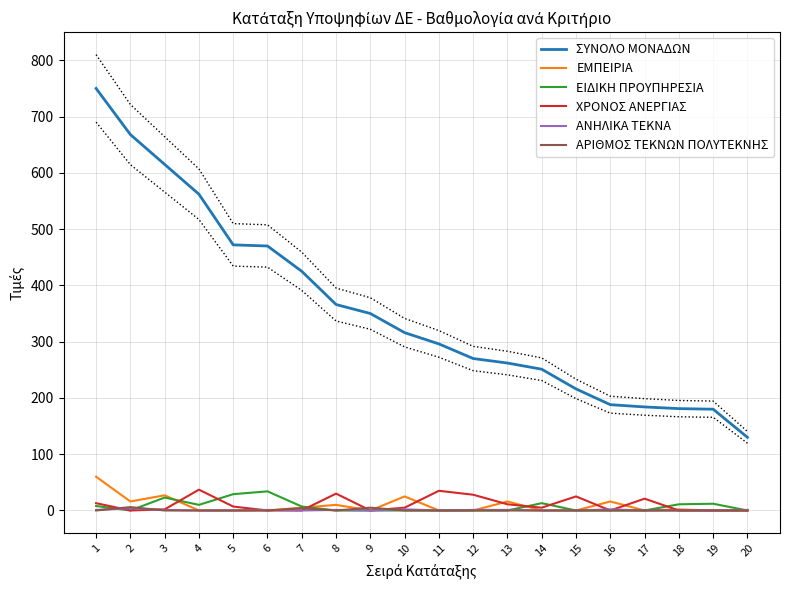

What are all the series names shown in the legend?

ΣΥΝΟΛΟ ΜΟΝΑΔΩΝ, ΕΜΠΕΙΡΙΑ, ΕΙΔΙΚΗ ΠΡΟΥΠΗΡΕΣΙΑ, ΧΡΟΝΟΣ ΑΝΕΡΓΙΑΣ, ΑΝΗΛΙΚΑ ΤΕΚΝΑ, ΑΡΙΘΜΟΣ ΤΕΚΝΩΝ ΠΟΛΥΤΕΚΝΗΣ